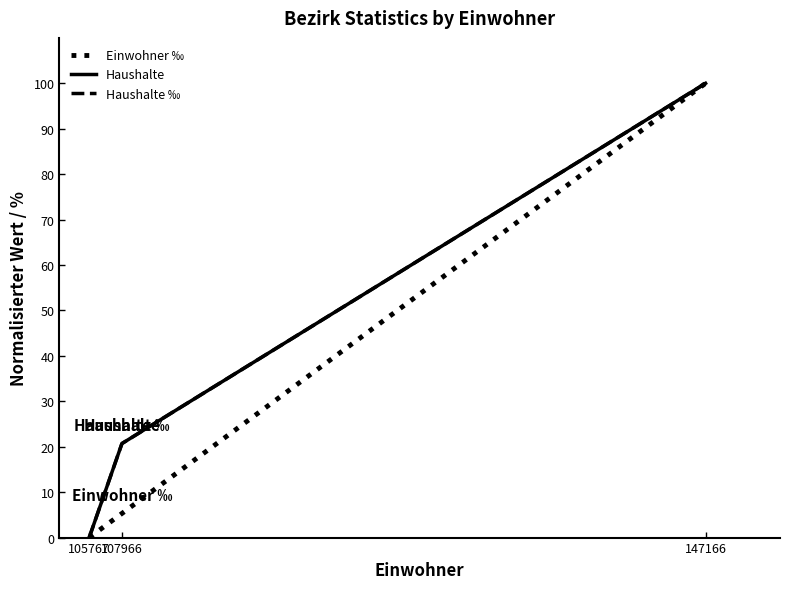

Where is Haushalte ‰ nearest to the value 50?

107966